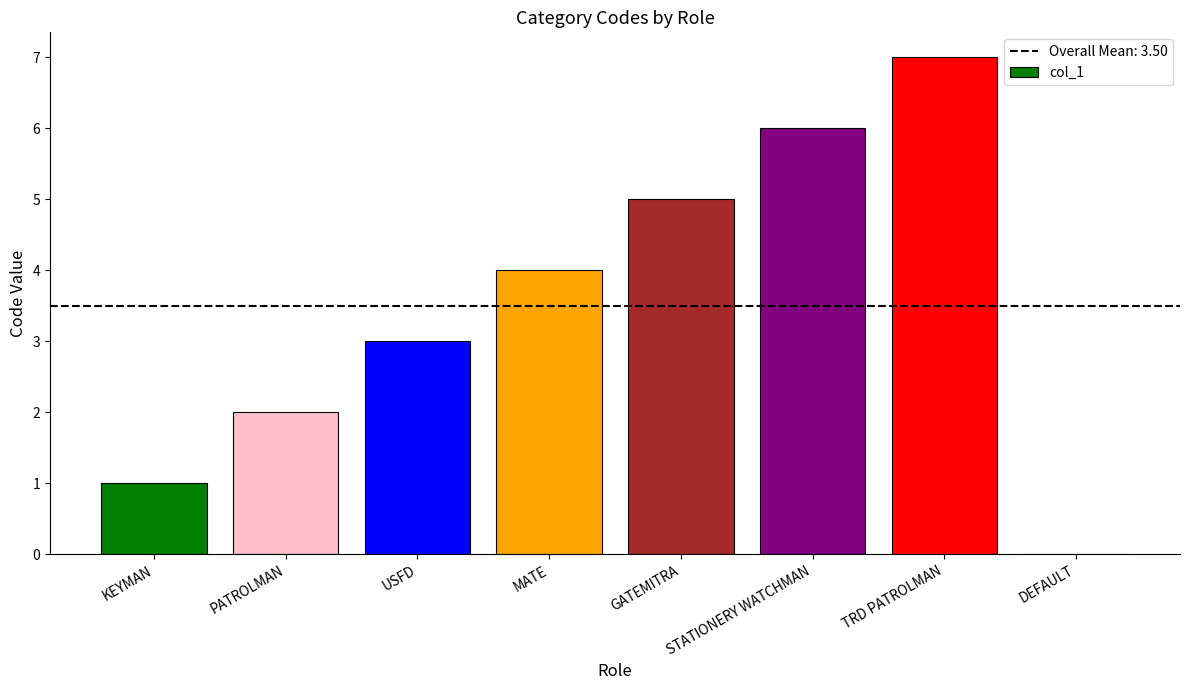

Is it true that the value at DEFAULT is -3?

False